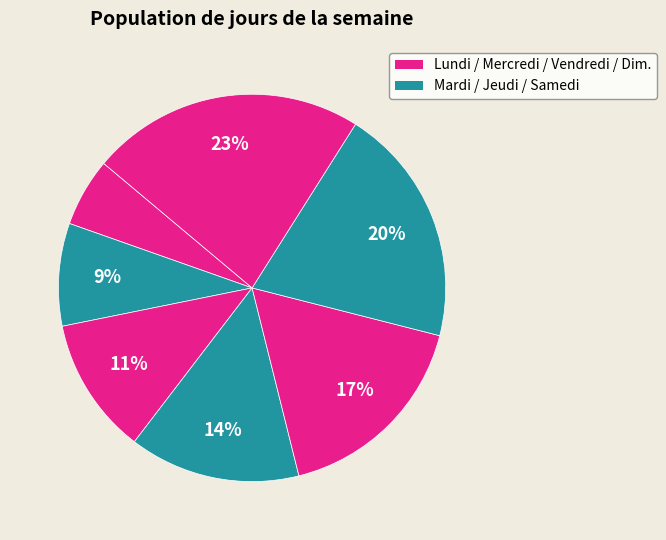

Which slice is the smallest?

Понедельник